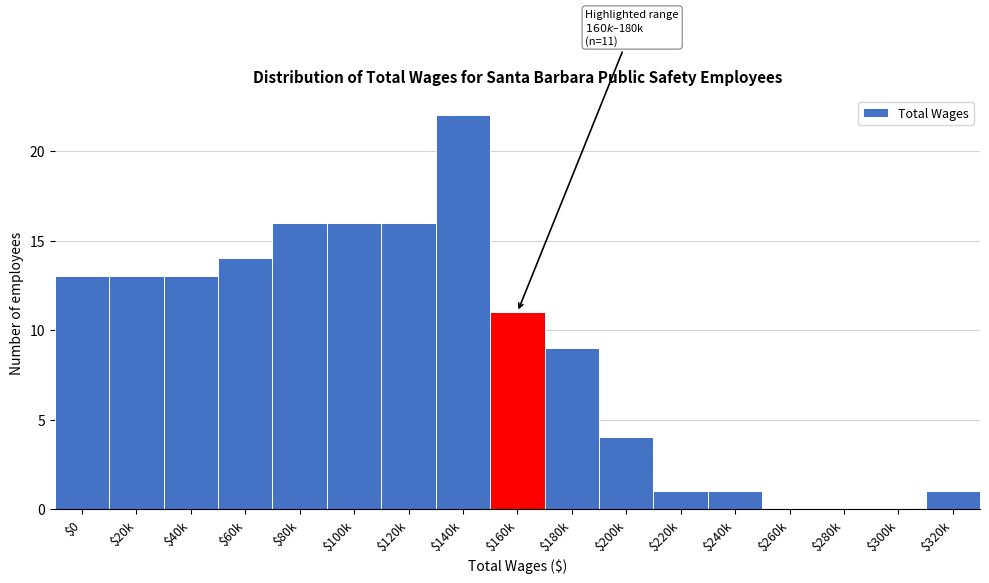

Which category has the highest value across all series?

$140k